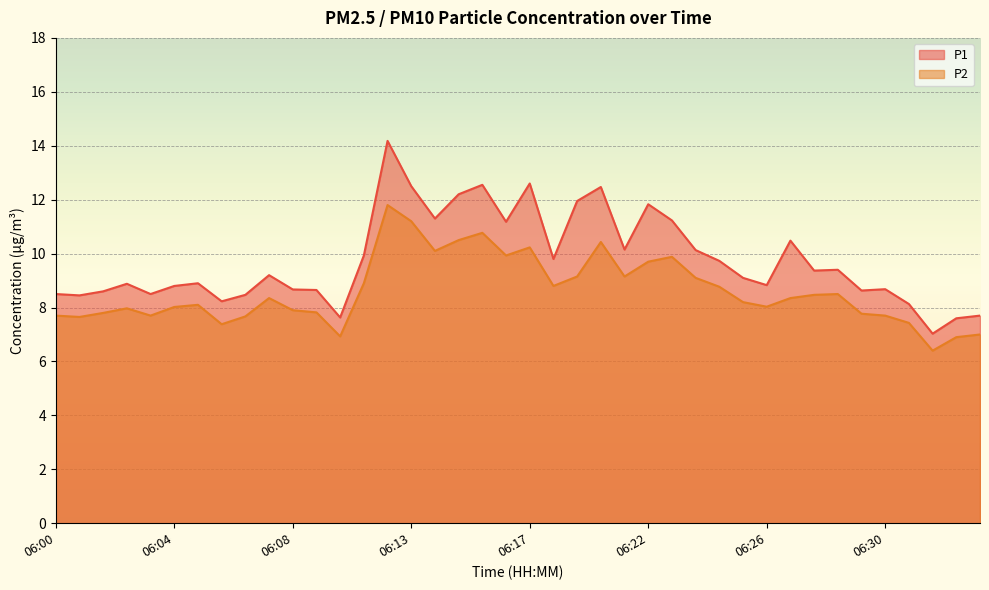

The value of P1 at 06:10 is 7.6. True or false?

True